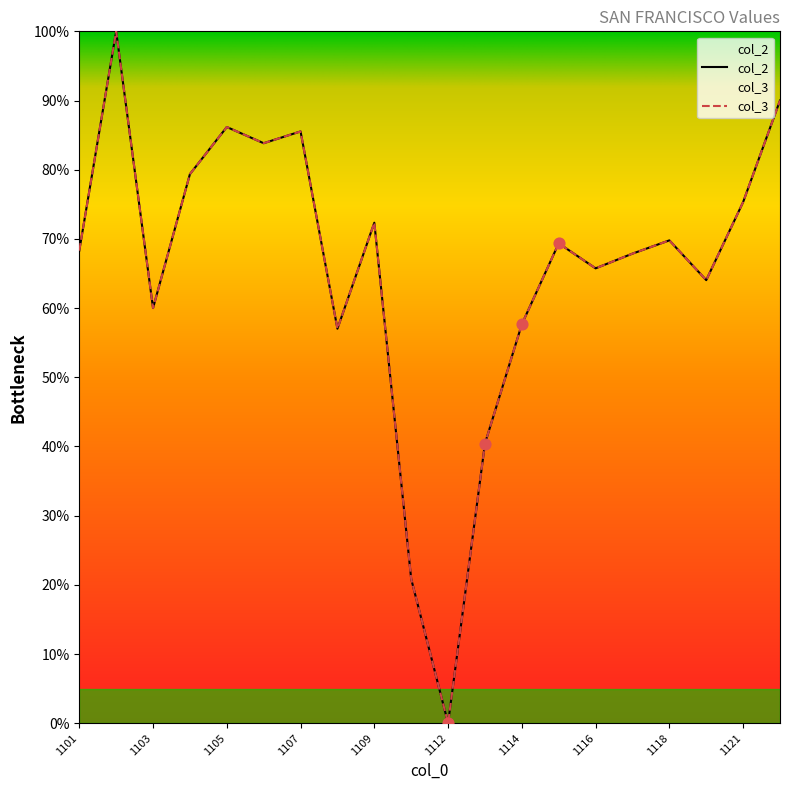

Which series has the largest total across all categories?

col_2